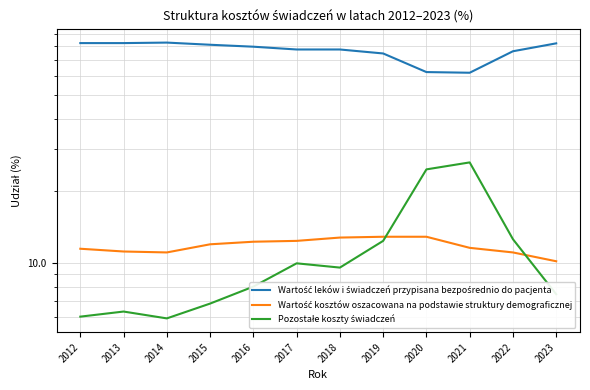

Rank the series by their maximum value, from lowest to highest.

Wartość kosztów oszacowana na podstawie struktury demograficznej, Pozostałe koszty świadczeń, Wartość leków i świadczeń przypisana bezpośrednio do pacjenta